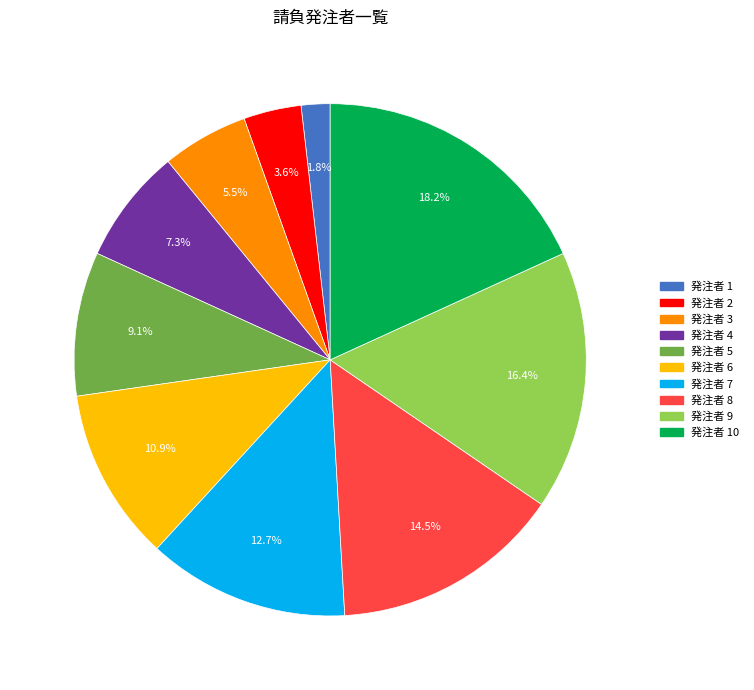

Does any single category account for the majority?

No